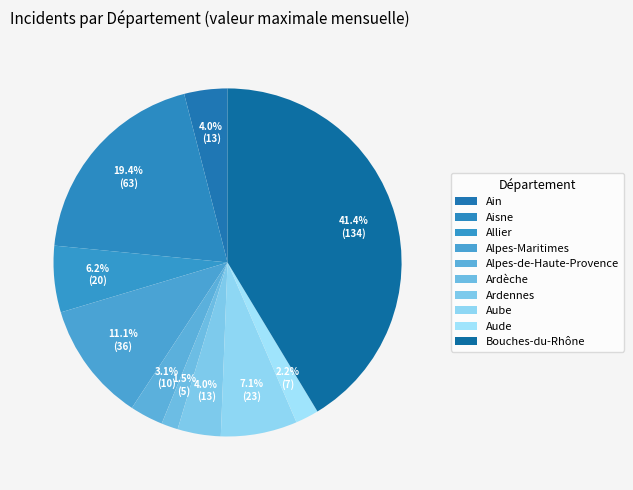

What percentage is the Aube slice, to the nearest percent?

7%